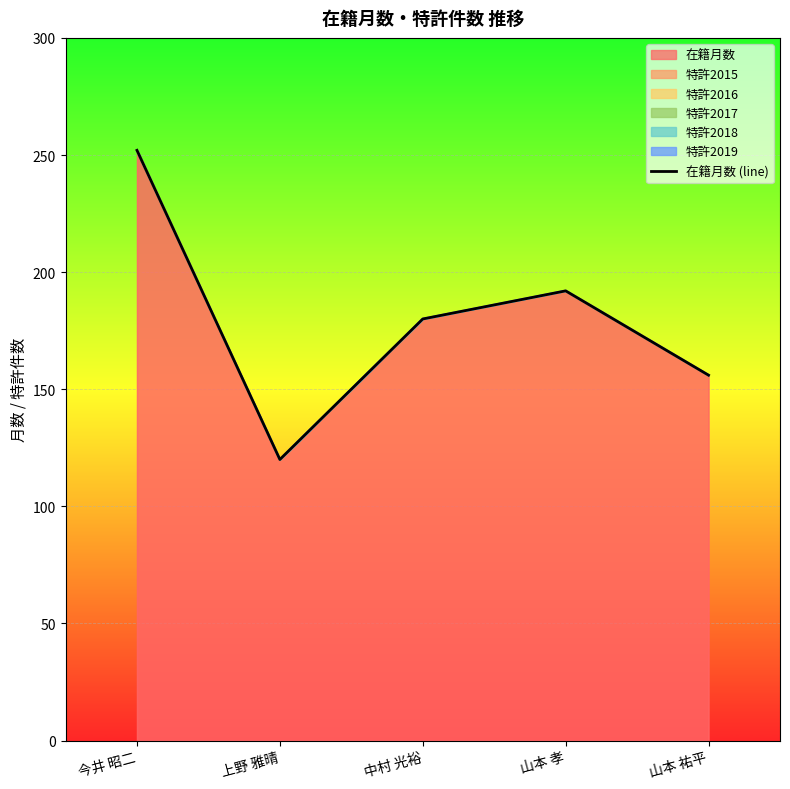

What is the difference between the values at 今井 昭二 and 山本 孝?

60